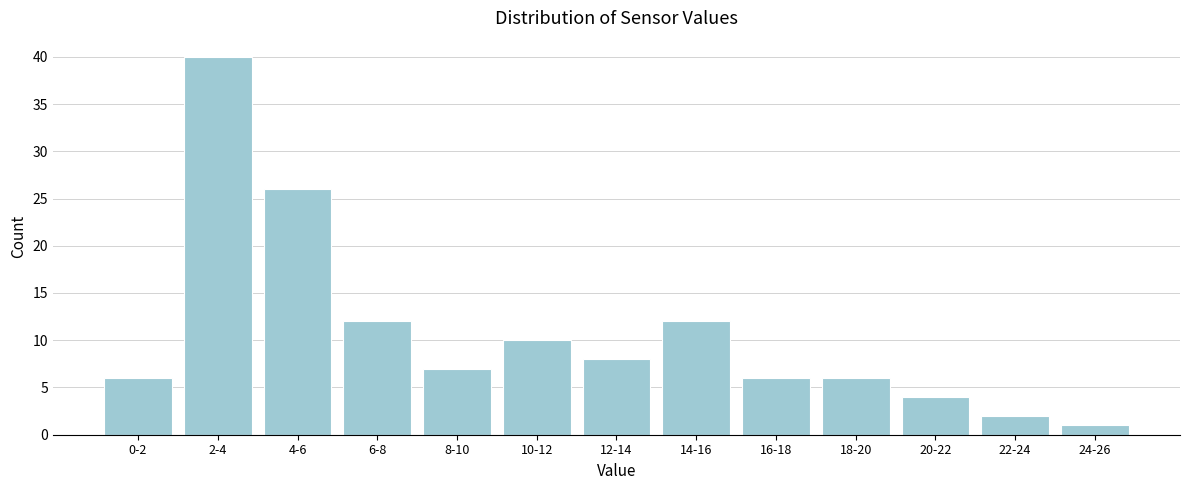

Reading right to left, transcribe all the data shown in this chart.

24-26=1	22-24=2	20-22=4	18-20=6	16-18=6	14-16=12	12-14=8	10-12=10	8-10=7	6-8=12	4-6=26	2-4=40	0-2=6